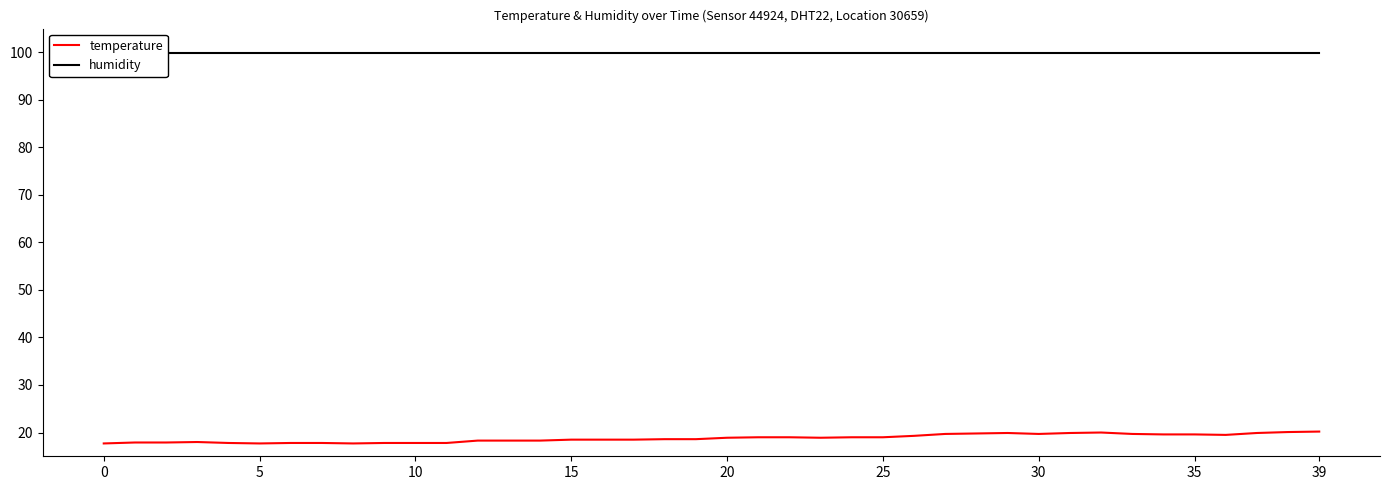

Does the chart display data point markers on the line(s)?

No